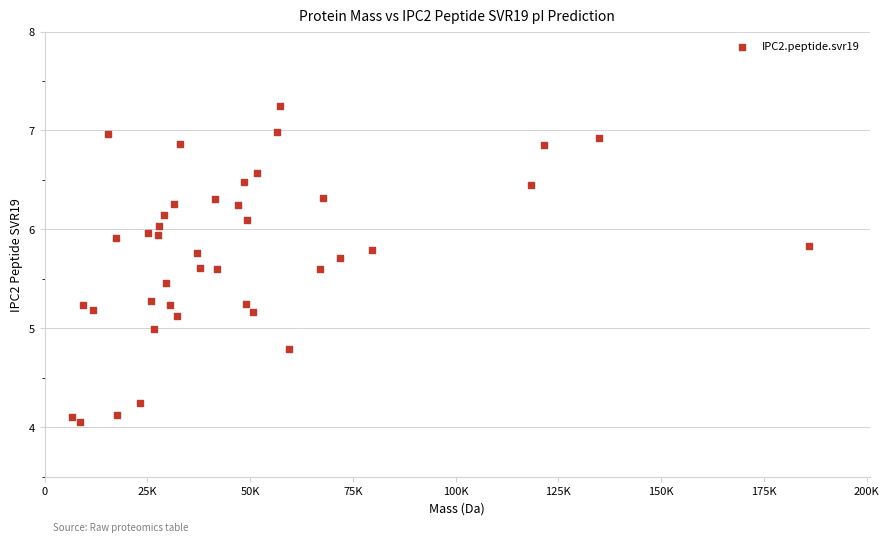

What is the range of Y values (max minus min)?

3.2